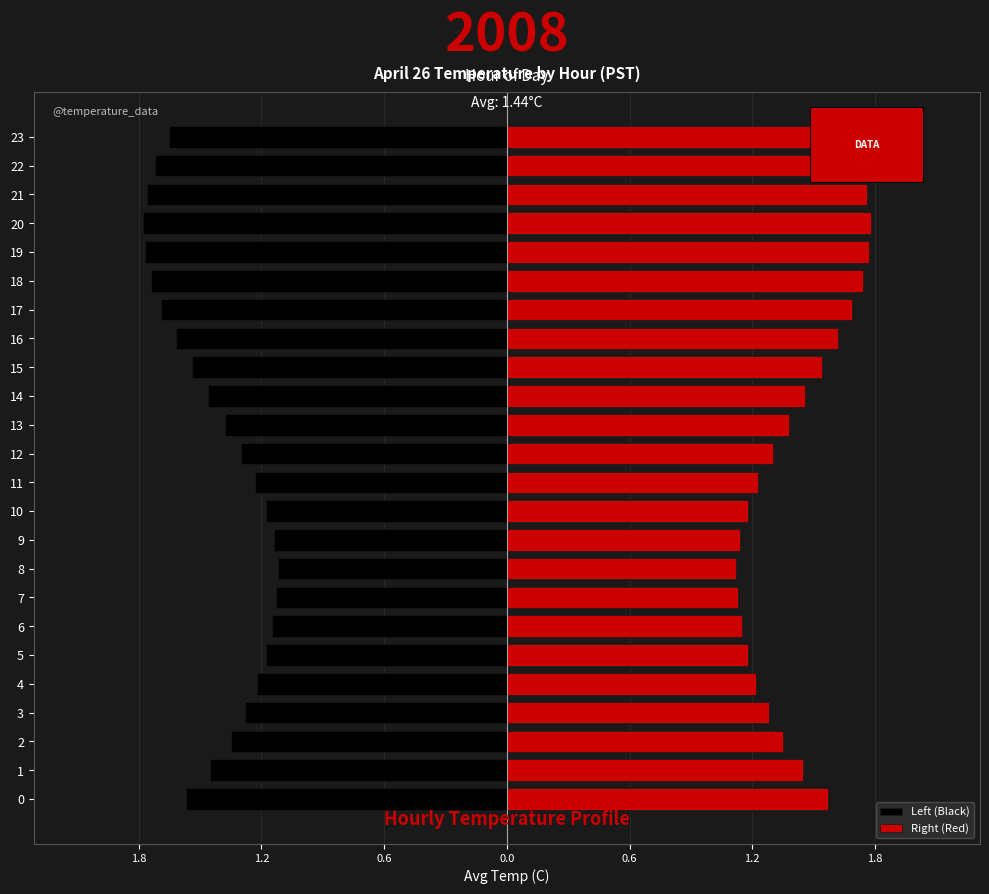

How many bars are there in total?

48